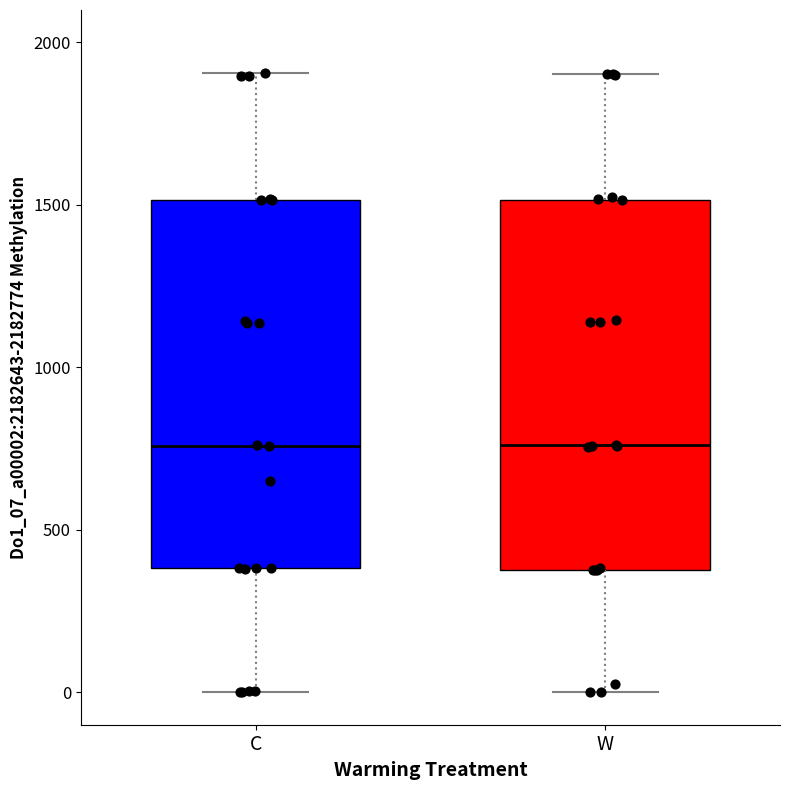

Reading left to right, transcribe this box plot: for each box, give where its median line is, the range the box spans, and where its two whiskers end, as read against the y-axis. The values are not printed on the chart, so give them approximately, as read against the axis.

C: median 750, box 400 to 1500, whiskers 0 to 1900
W: median 750, box 400 to 1500, whiskers 0 to 1900